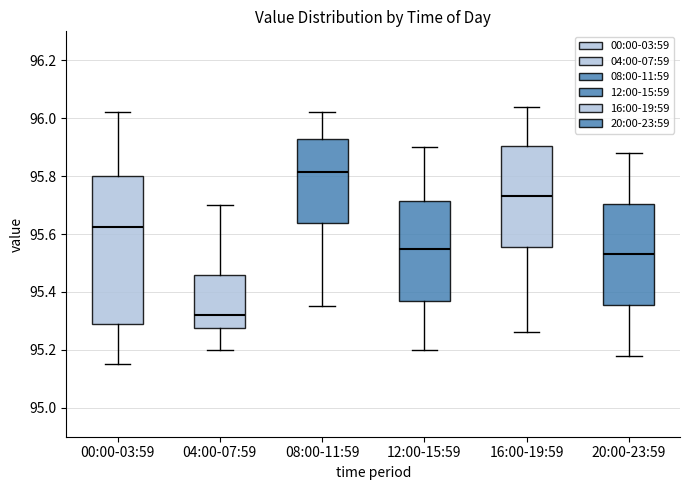

Which box's median line is the lowest?

04:00-07:59